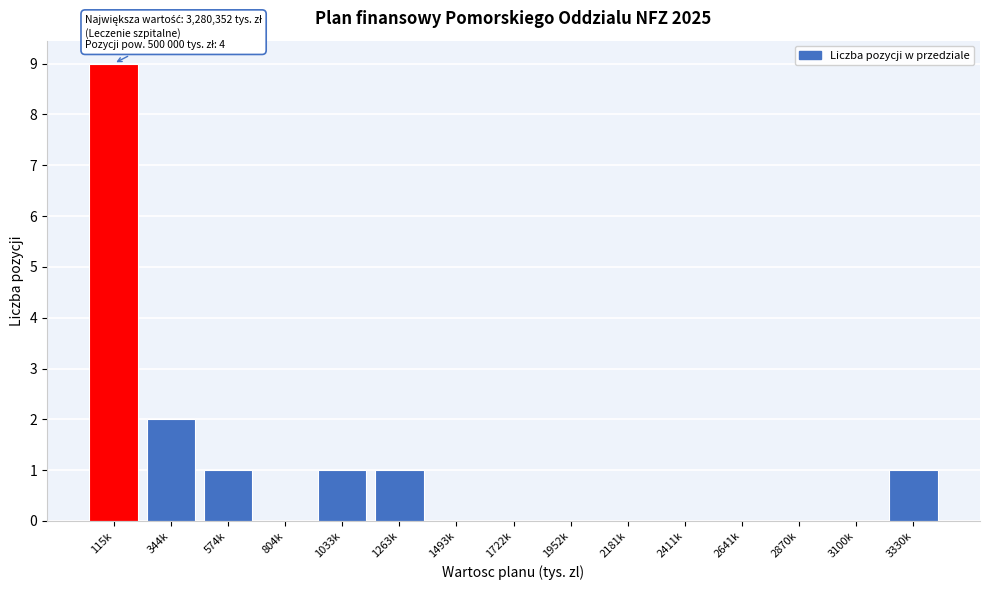

Reading right to left, what are all the values shown in this chart?

3330k=1	3100k=0	2870k=0	2641k=0	2411k=0	2181k=0	1952k=0	1722k=0	1493k=0	1263k=1	1033k=1	804k=0	574k=1	344k=2	115k=9